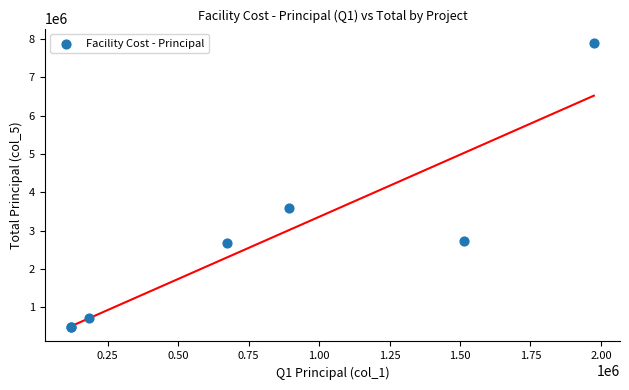

What Y value in the scatter plot is closest to 4189100?

3578366.6